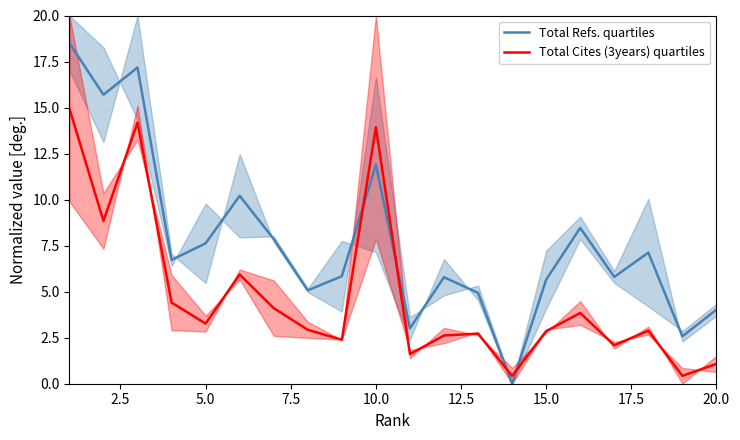

True or false: Total Cites (3years) quartiles and Total Refs. quartiles intersect in this chart.

True